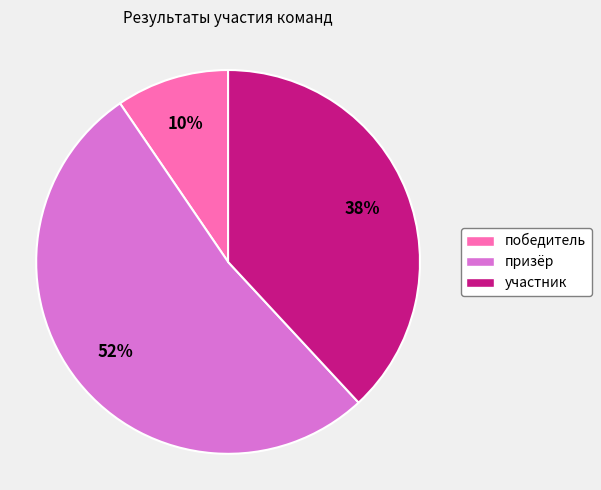

How many segments does this pie chart have?

3